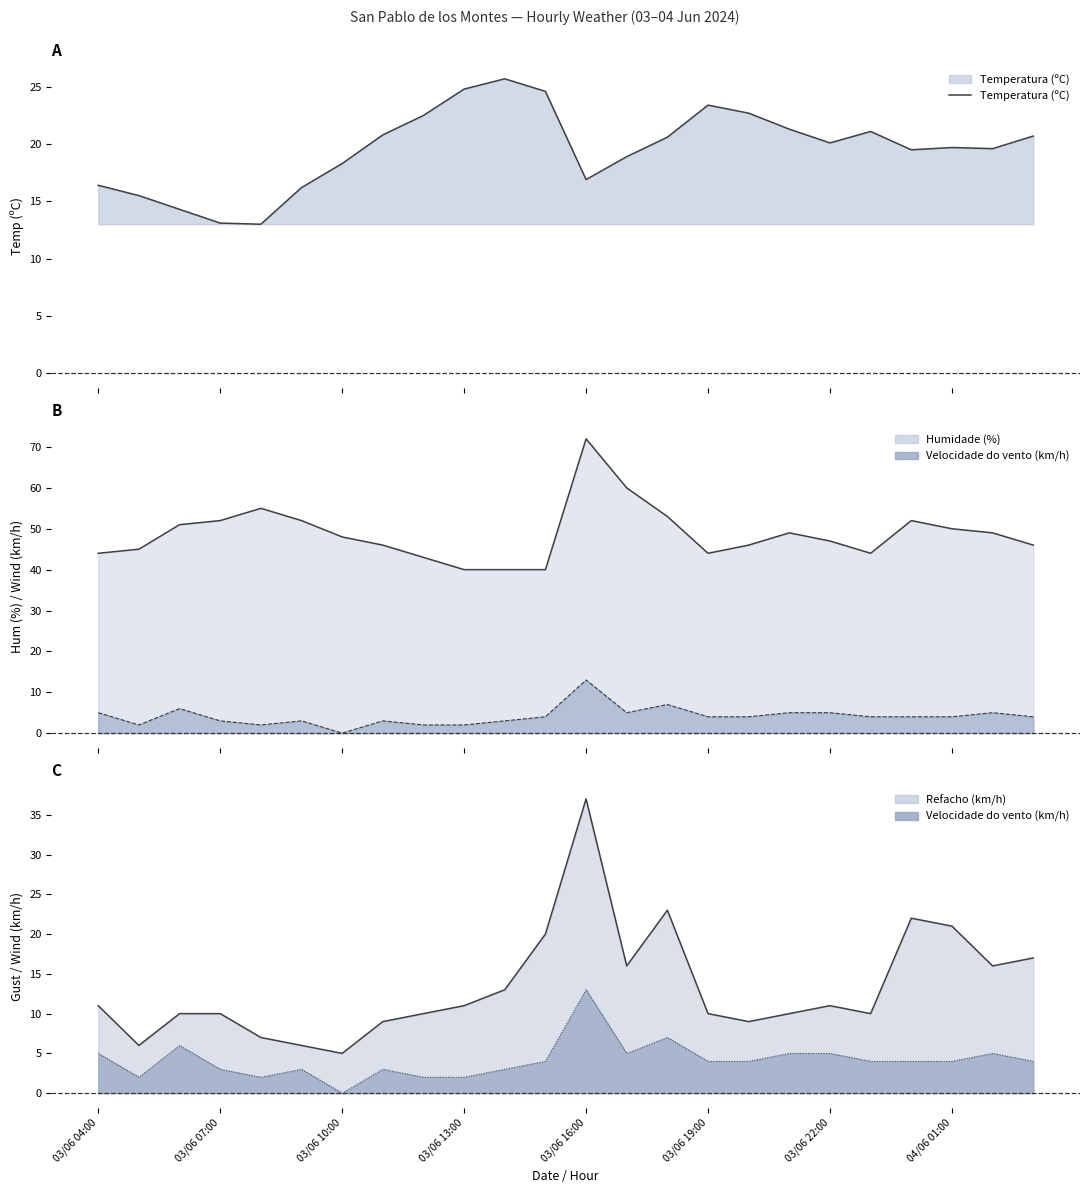

Reading left to right, extract all data points from this chart.

Temperatura (ºC): 16.4	15.5	14.3	13.1	13.0	16.2	18.3	20.8	22.5	24.8	25.7	24.6	16.9	18.9	20.6	23.4	22.7	21.3	20.1	21.1	19.5	19.7	19.6	20.7
Refacho (km/h): 11.0	6.0	10.0	10.0	7.0	6.0	5.0	9.0	10.0	11.0	13.0	20.0	37.0	16.0	23.0	10.0	9.0	10.0	11.0	10.0	22.0	21.0	16.0	17.0
Velocidade do vento (km/h): 5.0	2.0	6.0	3.0	2.0	3.0	0.0	3.0	2.0	2.0	3.0	4.0	13.0	5.0	7.0	4.0	4.0	5.0	5.0	4.0	4.0	4.0	5.0	4.0